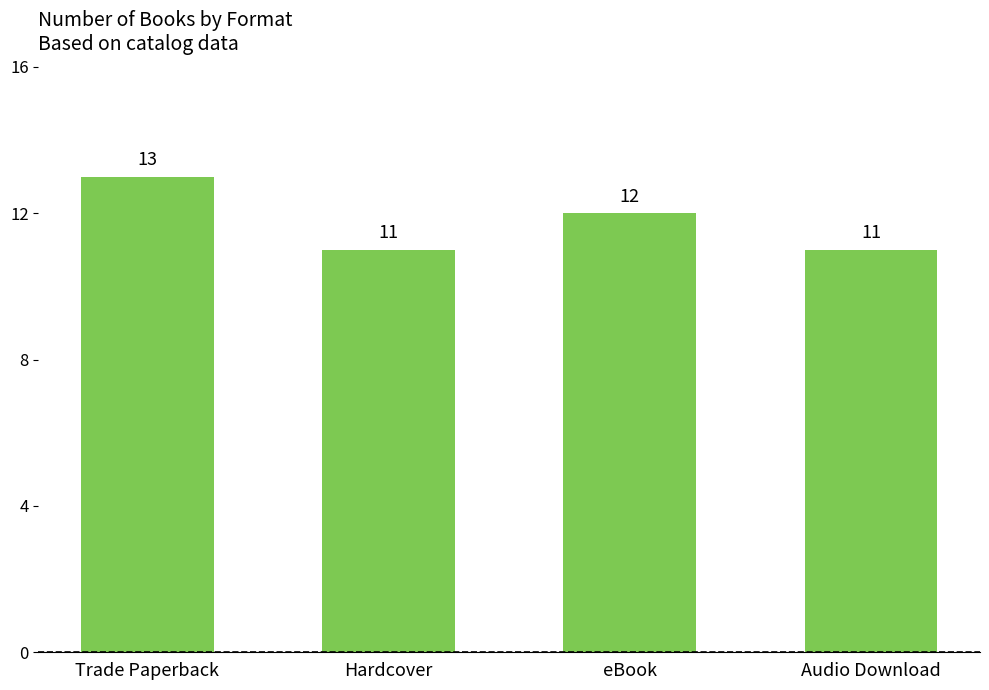

Between eBook and Audio Download, which is larger?

eBook